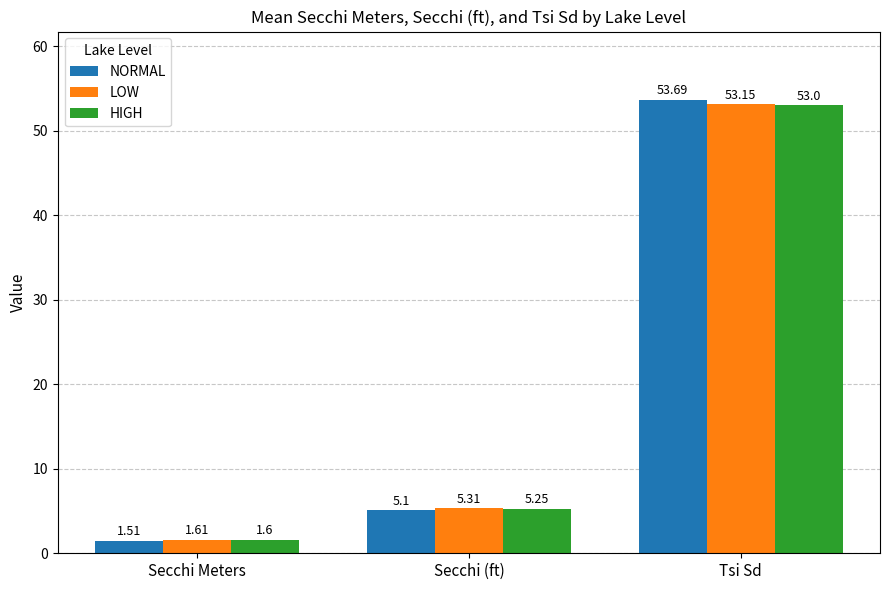

Is the value of NORMAL at Secchi Meters greater than the value of HIGH at Secchi Meters?

No